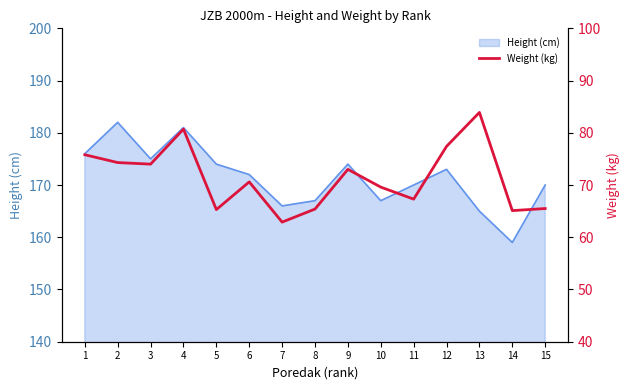

The value of Height (cm) at 5 is 174. True or false?

True